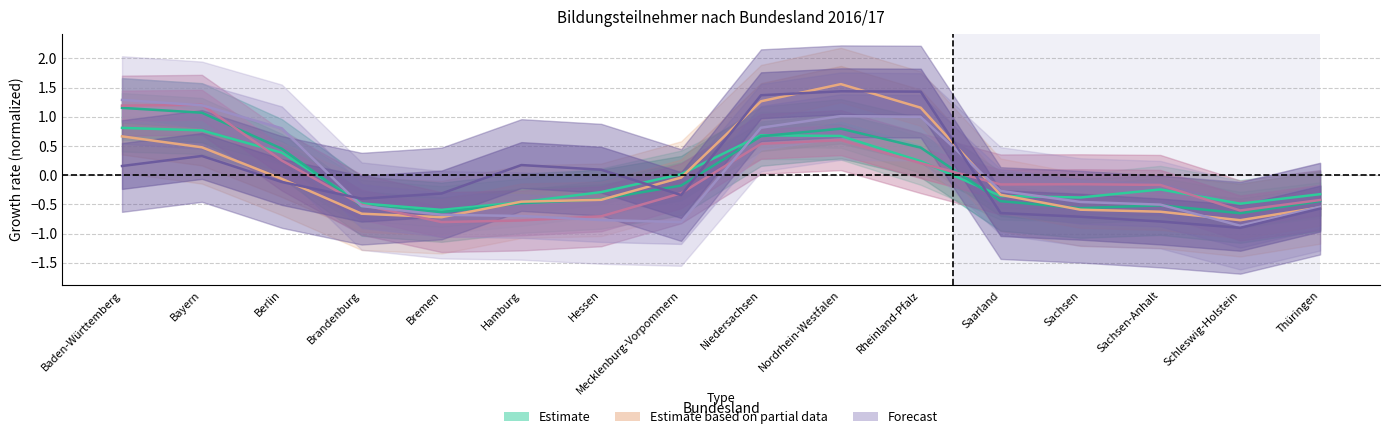

How many times do Berufsschulen and Grundschulen cross each other?

3